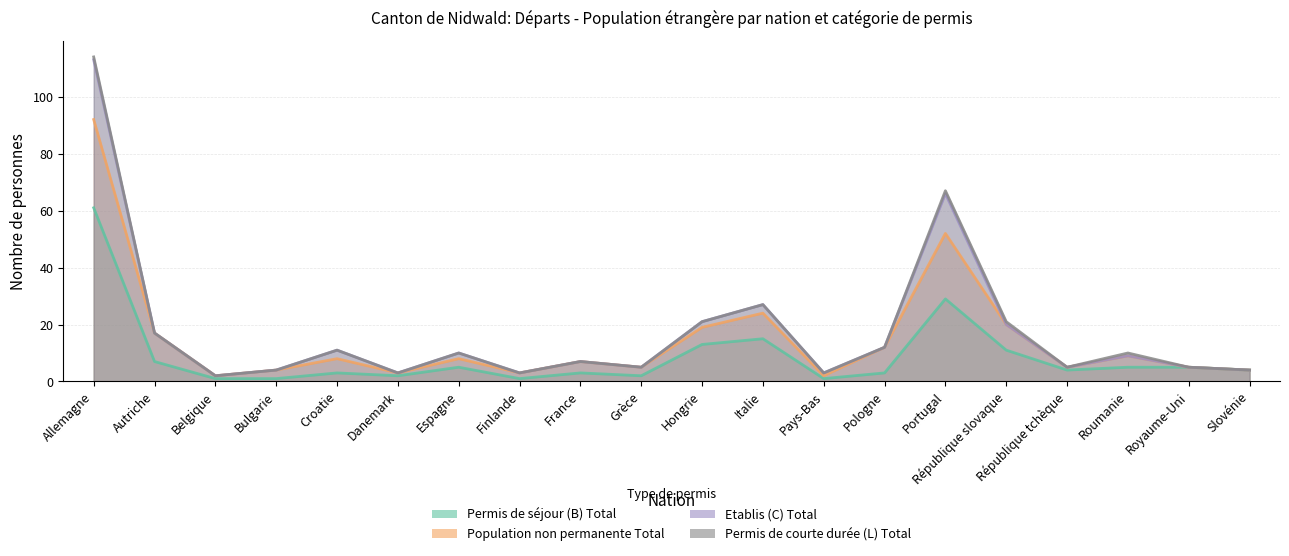

Reading left to right, what are all the values shown in this chart?

Permis de séjour (B) Total: Allemagne=61	Autriche=7	Belgique=1	Bulgarie=1	Croatie=3	Danemark=2	Espagne=5	Finlande=1	France=3	Grèce=2	Hongrie=13	Italie=15	Pays-Bas=1	Pologne=3	Portugal=29	République slovaque=11	République tchèque=4	Roumanie=5	Royaume-Uni=5	Slovénie=4
Population non permanente Total: Allemagne=31	Autriche=10	Belgique=1	Bulgarie=3	Croatie=5	Danemark=1	Espagne=3	Finlande=2	France=4	Grèce=3	Hongrie=6	Italie=9	Pays-Bas=1	Pologne=9	Portugal=23	République slovaque=9	République tchèque=1	Roumanie=4	Royaume-Uni=0	Slovénie=0
Etablis (C) Total: Allemagne=21	Autriche=0	Belgique=0	Bulgarie=0	Croatie=3	Danemark=0	Espagne=2	Finlande=0	France=0	Grèce=0	Hongrie=2	Italie=3	Pays-Bas=1	Pologne=0	Portugal=14	République slovaque=0	République tchèque=0	Roumanie=0	Royaume-Uni=0	Slovénie=0
Permis de courte durée (L) Total: Allemagne=1	Autriche=0	Belgique=0	Bulgarie=0	Croatie=0	Danemark=0	Espagne=0	Finlande=0	France=0	Grèce=0	Hongrie=0	Italie=0	Pays-Bas=0	Pologne=0	Portugal=1	République slovaque=1	République tchèque=0	Roumanie=1	Royaume-Uni=0	Slovénie=0